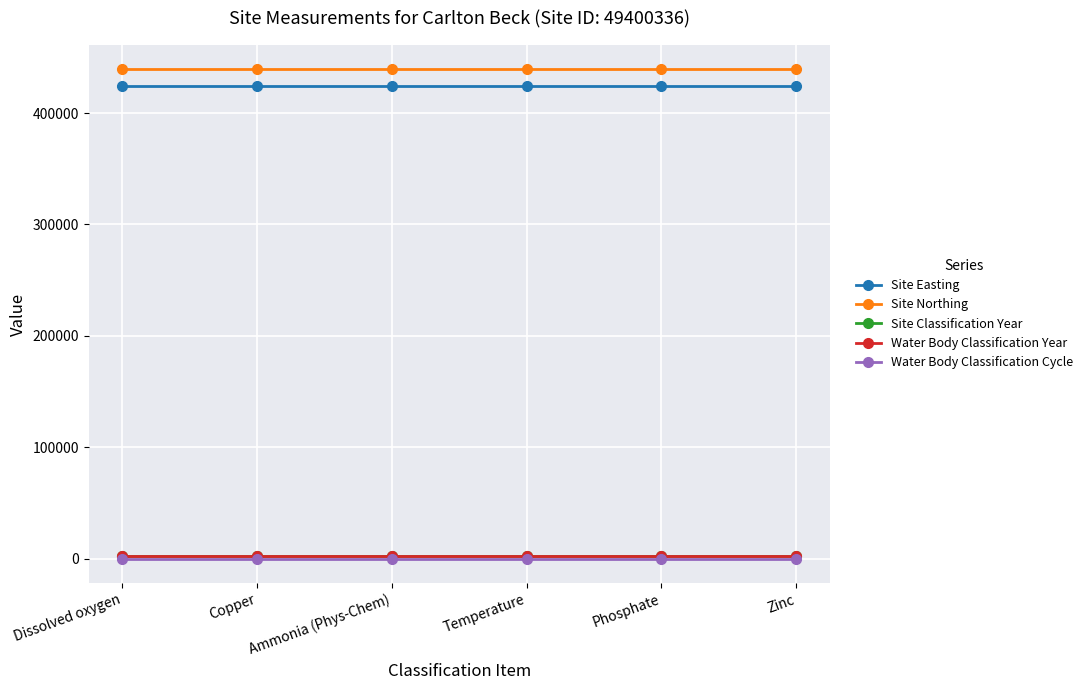

Is this an area chart (filled region under the line)?

No